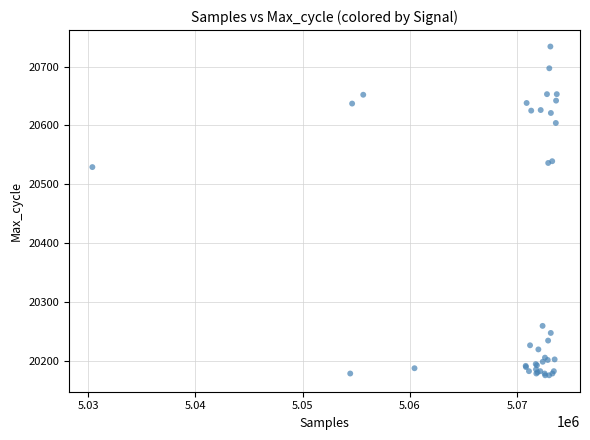

What Y value in the scatter plot is closest to 20454?

20529